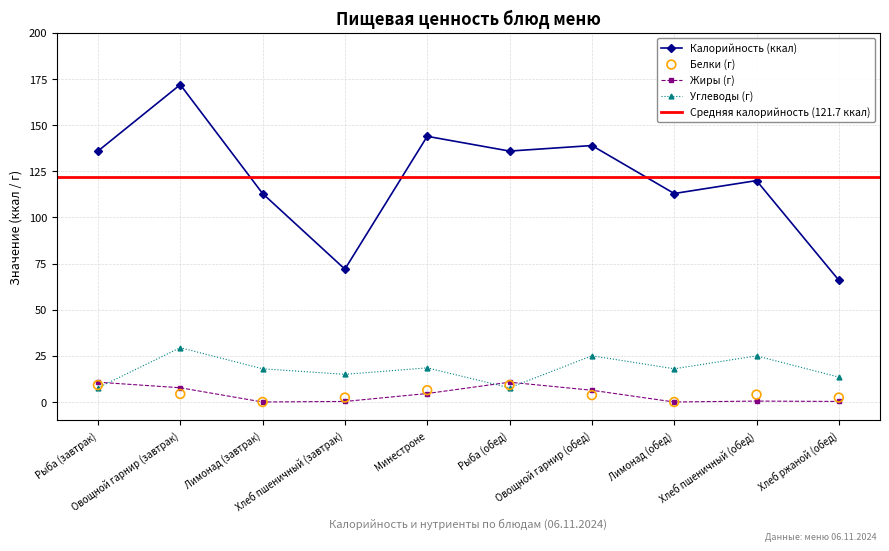

At how many categories does at least one series exceed 19?

10